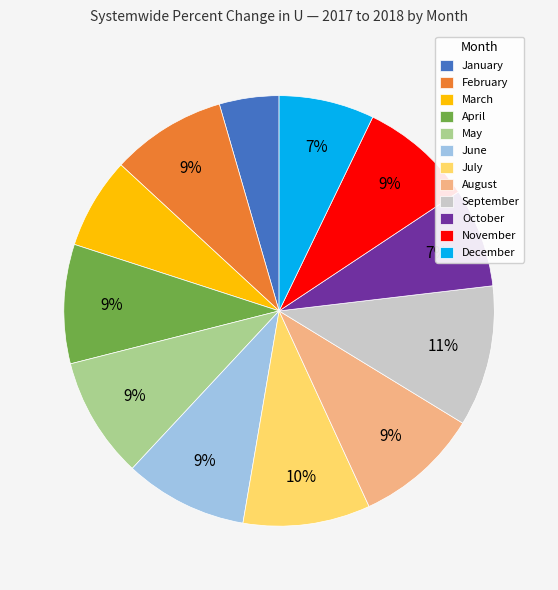

To the nearest percent, what is the combined percentage of April and February?

18%